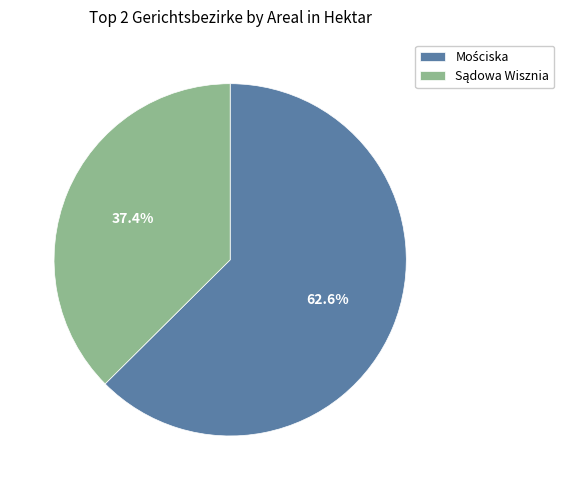

How many segments does this pie chart have?

2